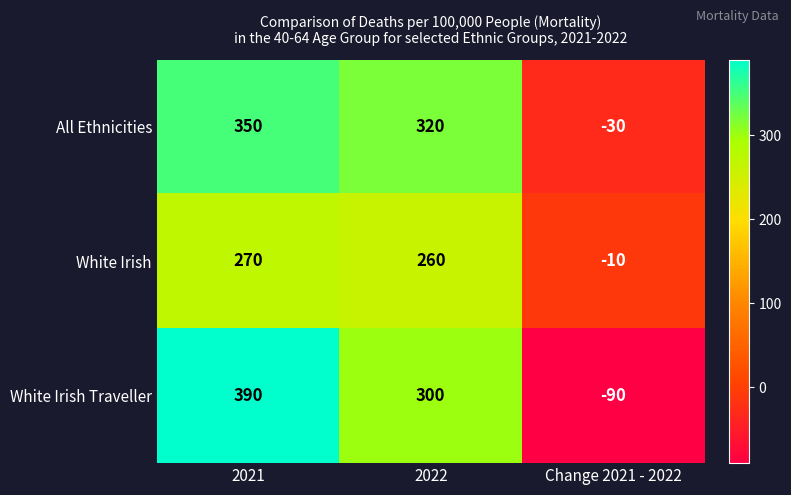

What is the difference between the maximum and minimum values in the White Irish series?

280